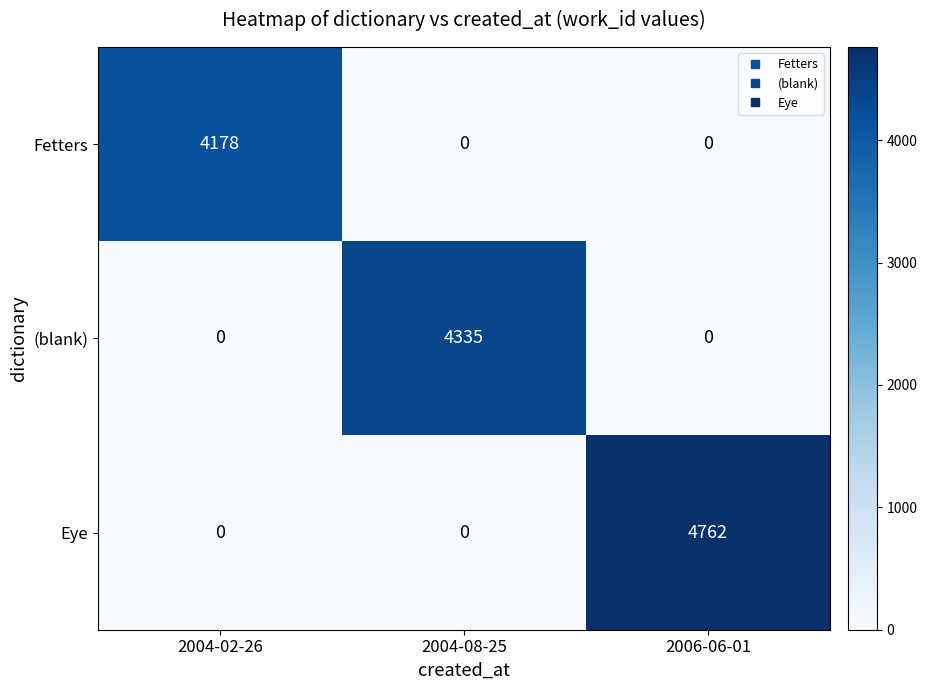

Reading right to left, what are all the values shown in this chart?

Fetters: 2006-06-01=0	2004-08-25=0	2004-02-26=4178
(blank): 2006-06-01=0	2004-08-25=4335	2004-02-26=0
Eye: 2006-06-01=4762	2004-08-25=0	2004-02-26=0